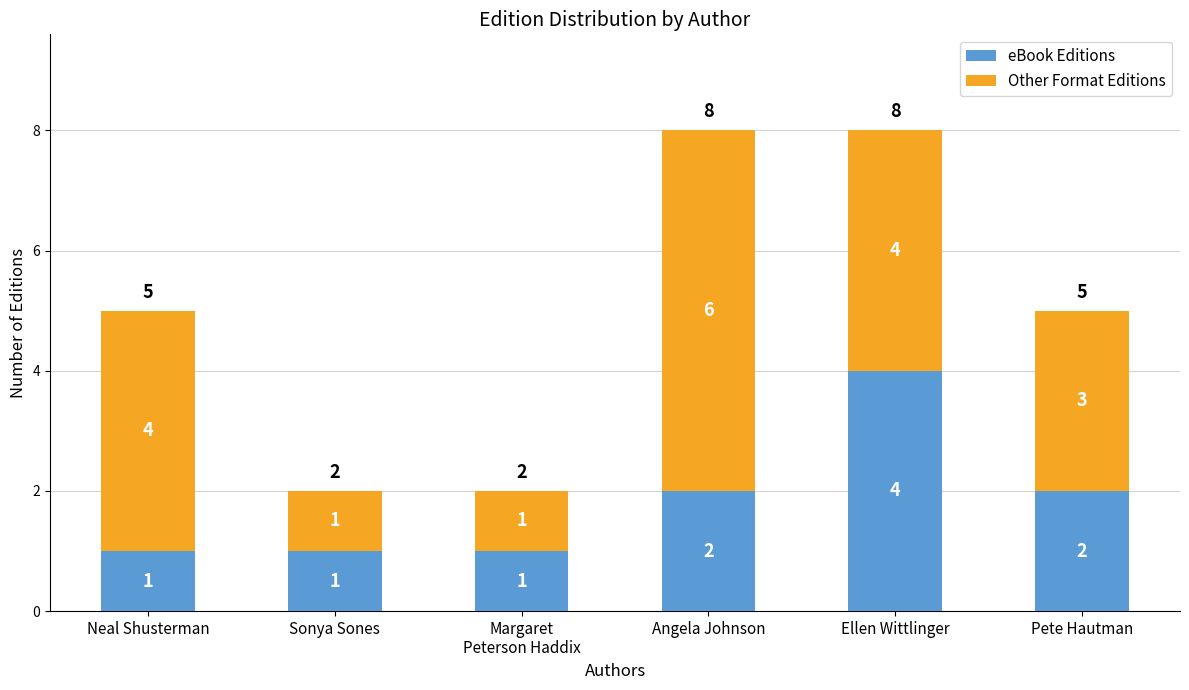

The eBook Editions series shows 2 at Pete Hautman. True or false?

True